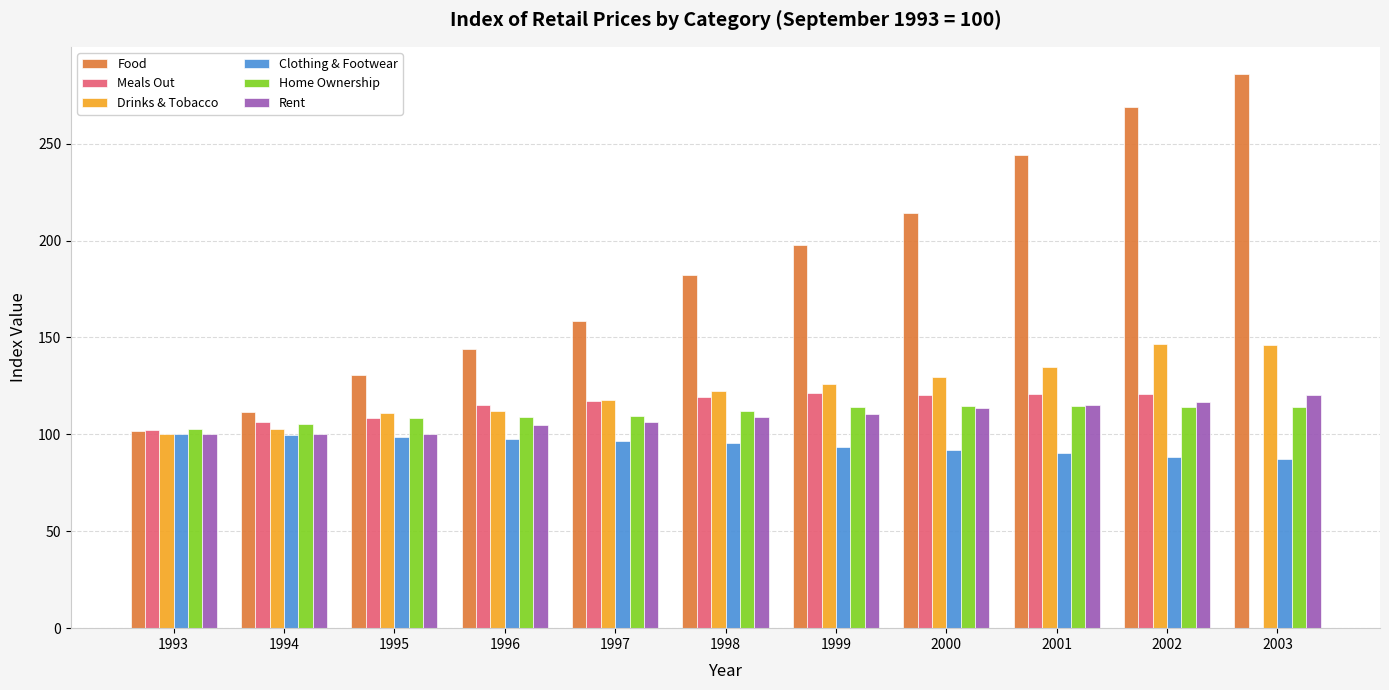

At how many categories does at least one series exceed 242?

3